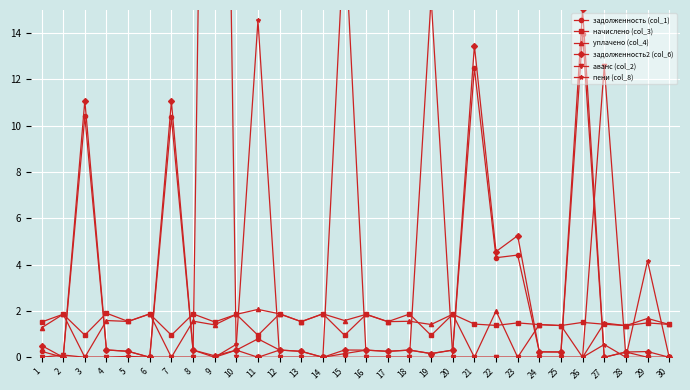

What is the spread (max minus min) of values at 11?

14.6